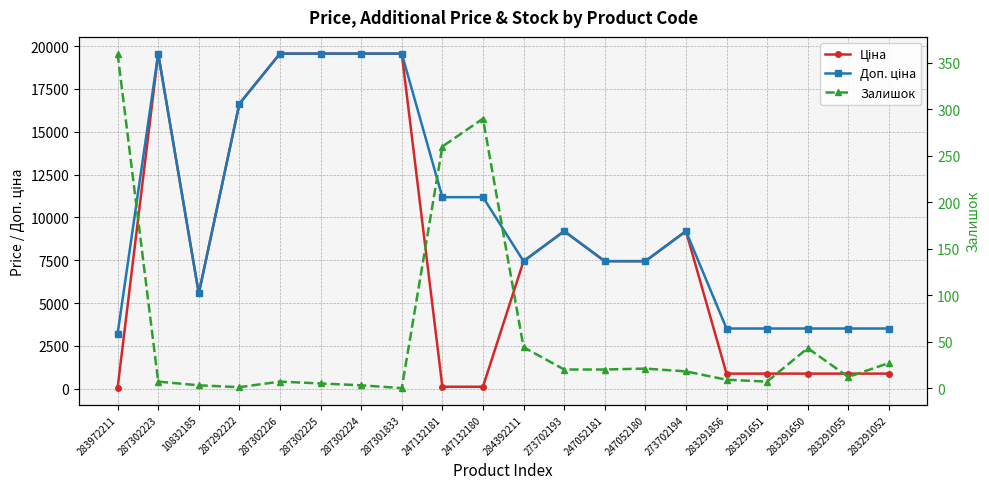

Is the value of Доп. ціна at 287302225 greater than the value of Ціна at 10832185?

Yes